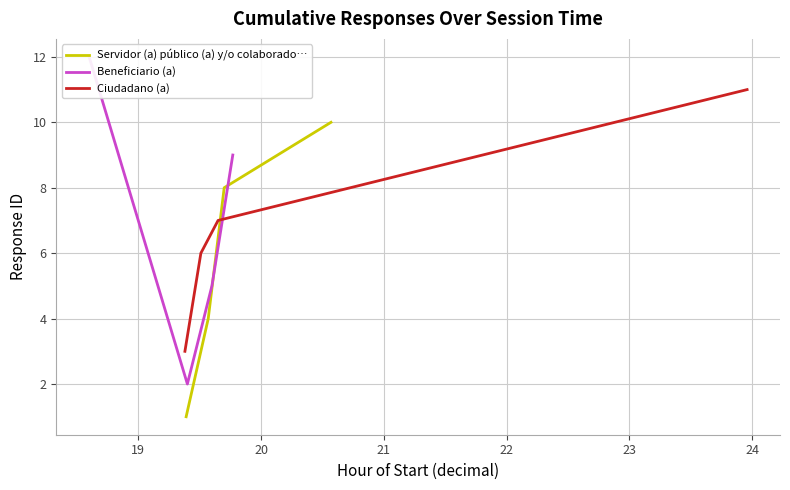

Does the chart display data point markers on the line(s)?

No